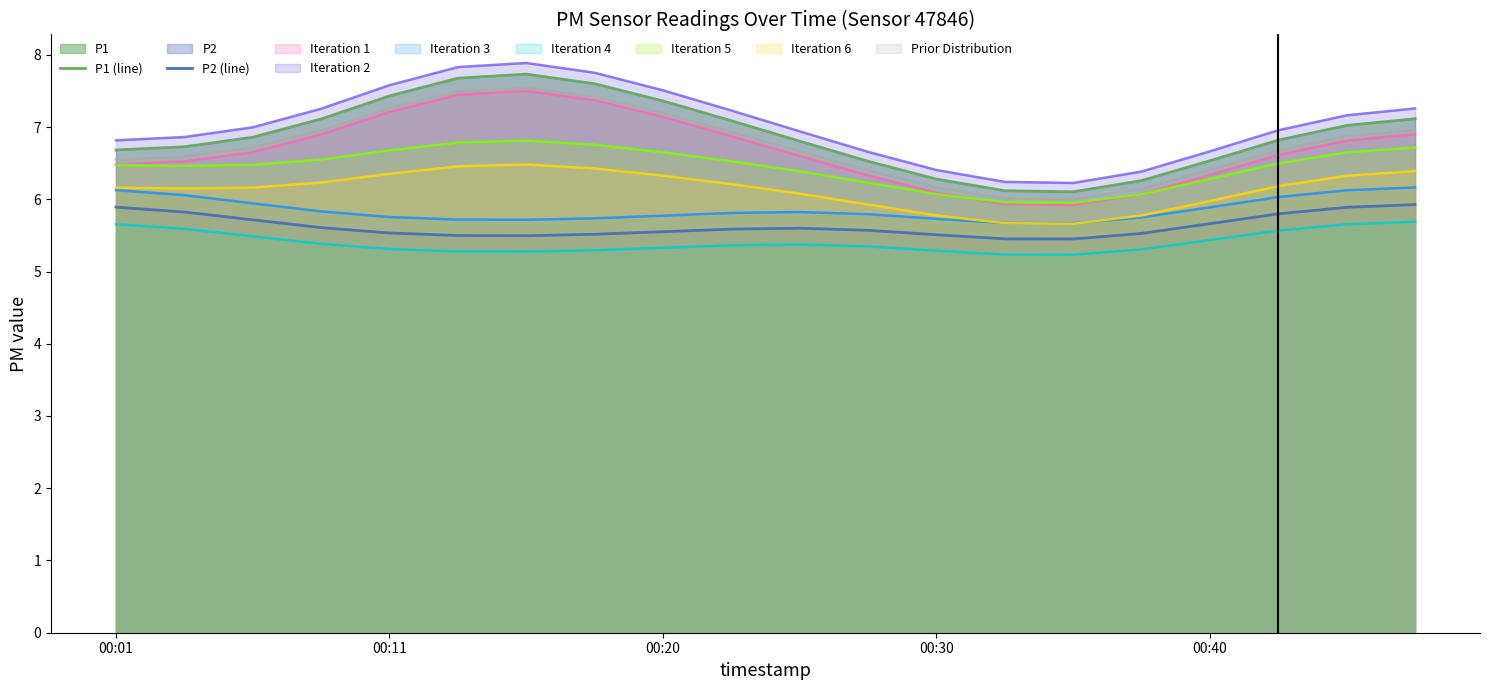

What is the minimum value for Prior Distribution?

6.0